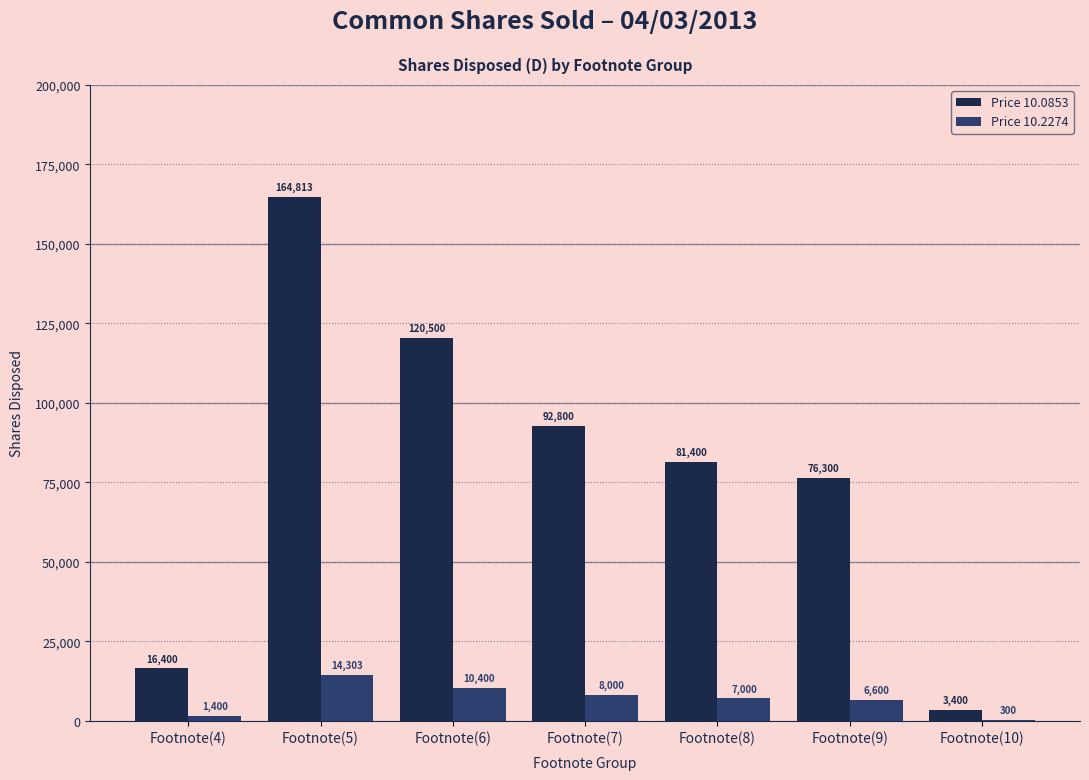

Does the chart contain stacked bars?

No